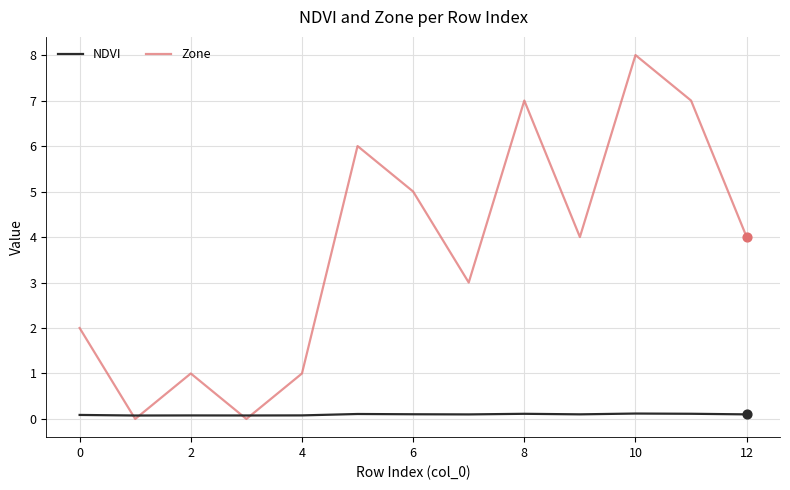

Which series has the largest total across all categories?

Zone